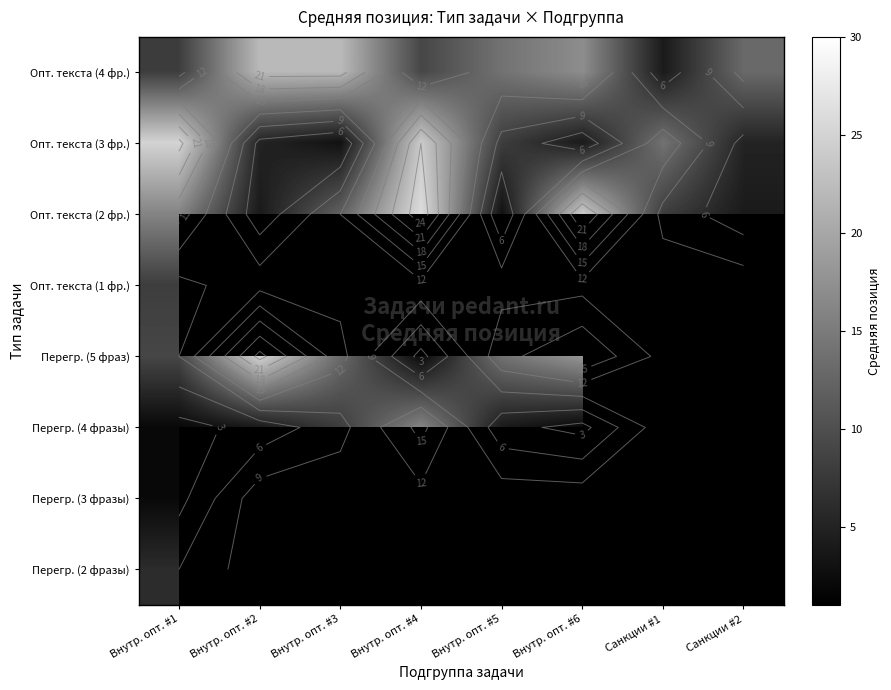

Is the value of Перегр. (5 фраз) at Внутр. опт. #3 greater than the value of Перегр. (2 фразы) at Внутр. опт. #1?

Yes